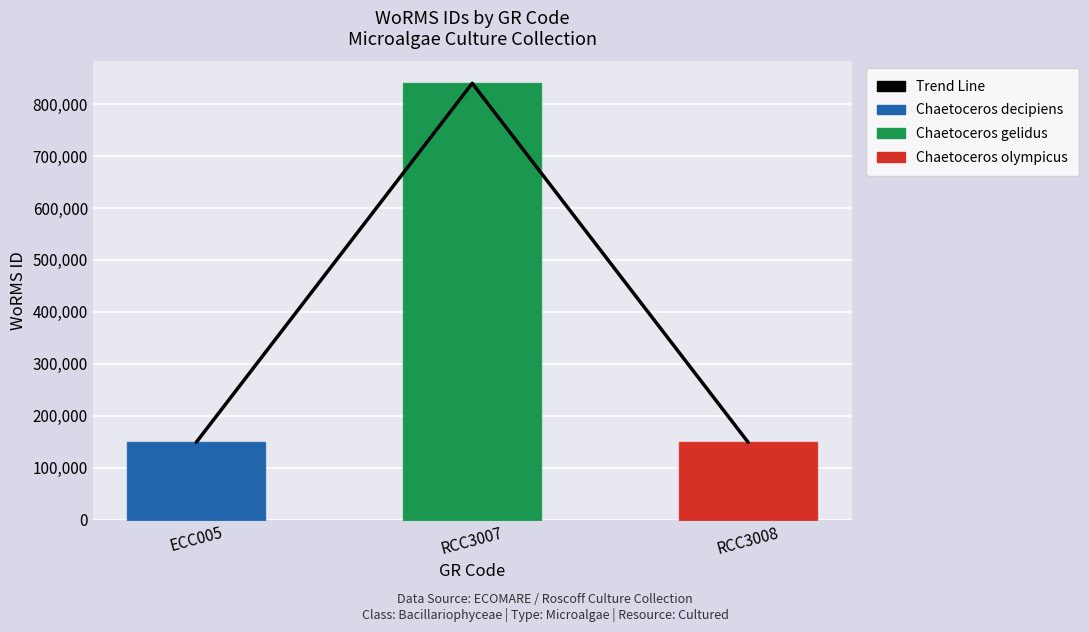

What is the value of the 1st bar from the left?

149126